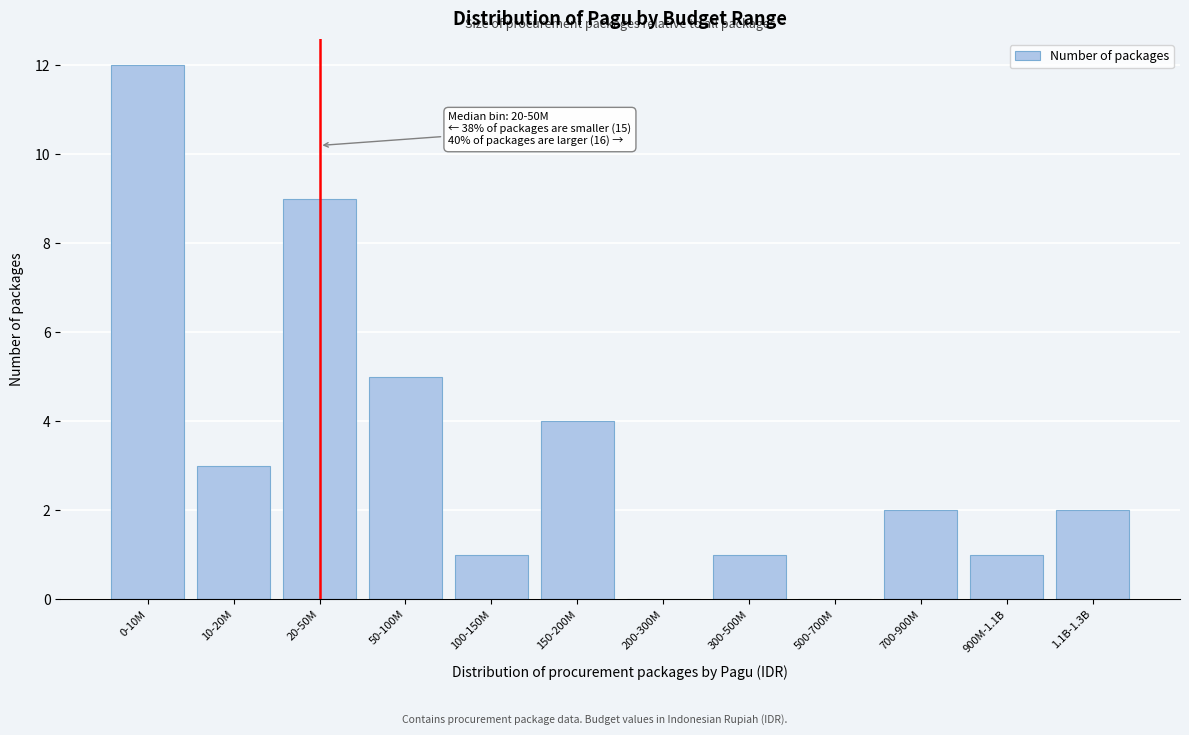

Reading left to right, what are all the values shown in this chart?

0-10M=12	10-20M=3	20-50M=9	50-100M=5	100-150M=1	150-200M=4	200-300M=0	300-500M=1	500-700M=0	700-900M=2	900M-1.1B=1	1.1B-1.3B=2